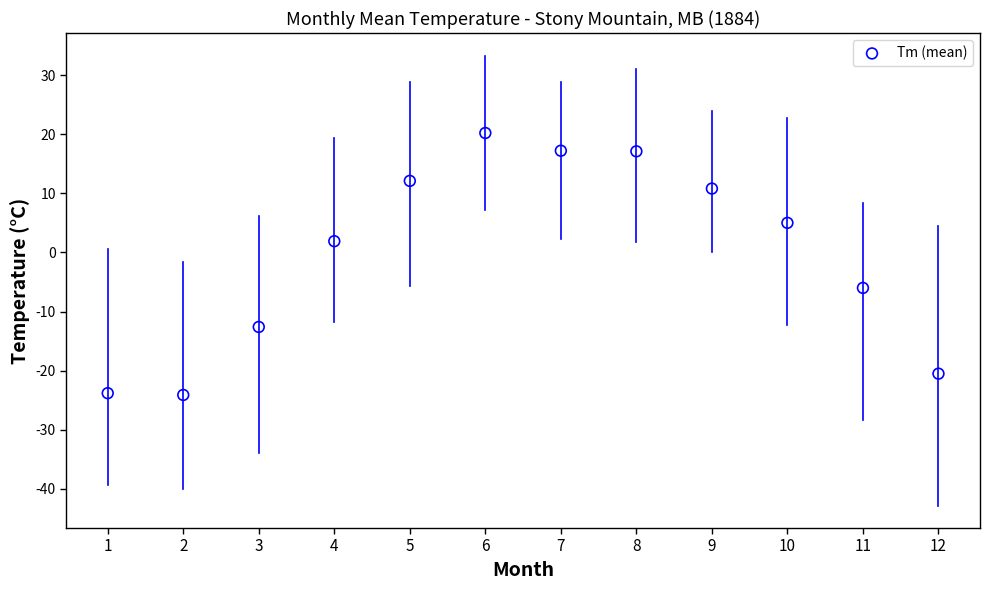

What is the average X value?

6.5